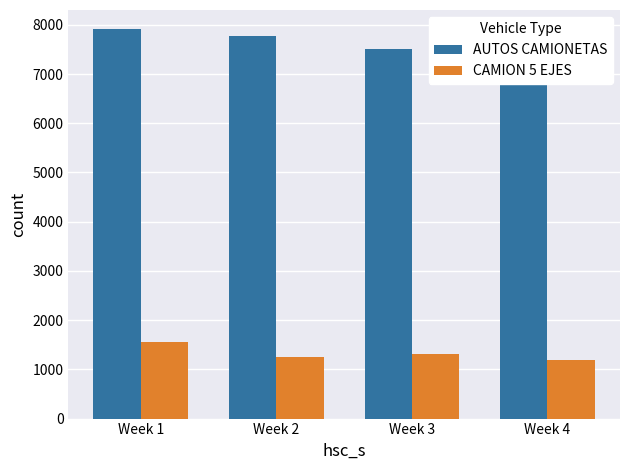

Where does the AUTOS CAMIONETAS series first go above 7767?

Week 1